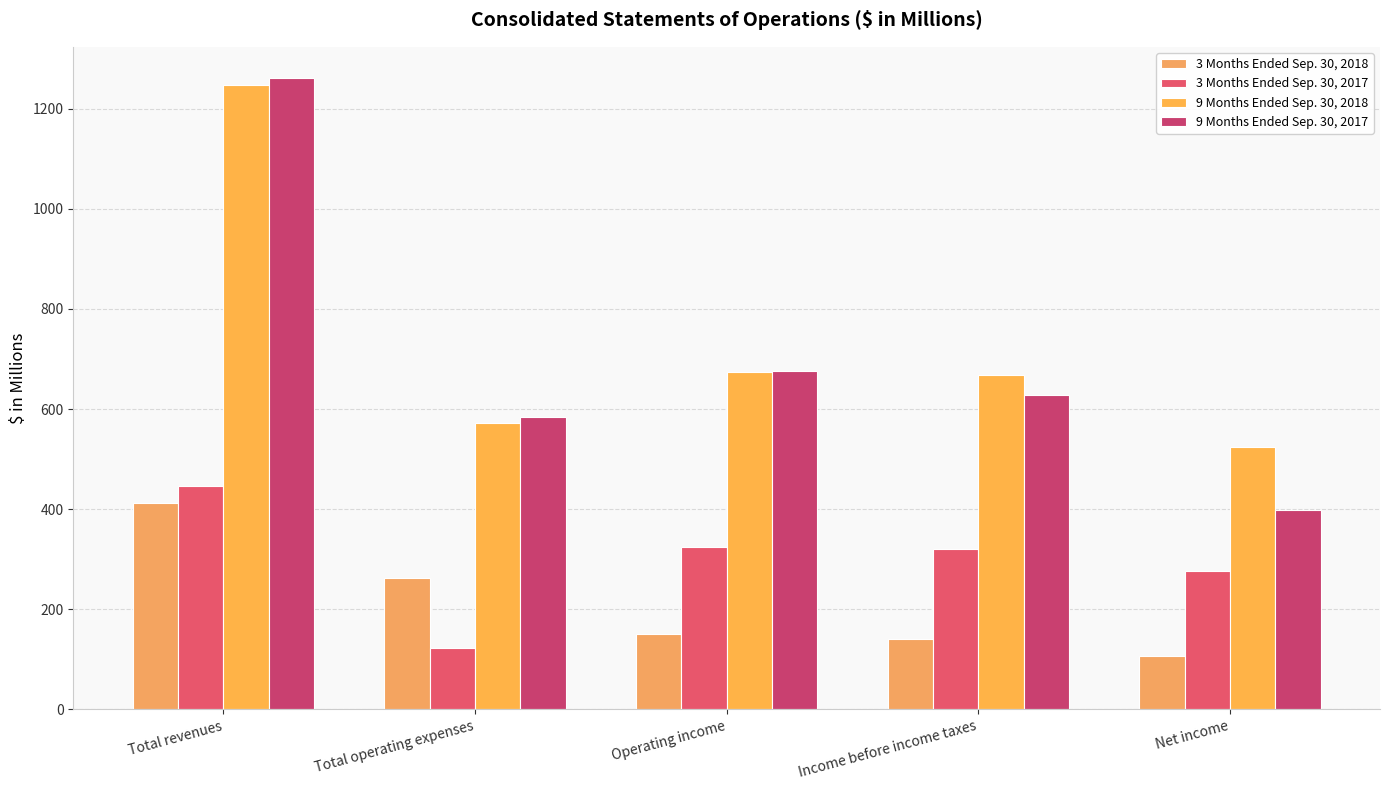

What is the approximate value of 9 Months Ended Sep. 30, 2017 at Net income?

398.9